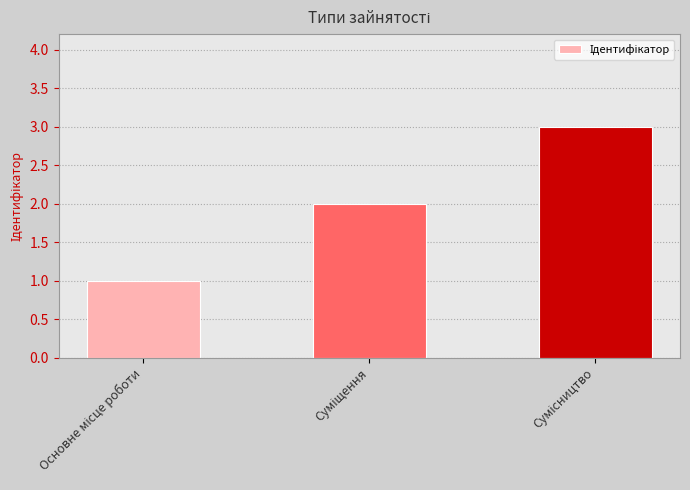

What is the sum of all values?

6